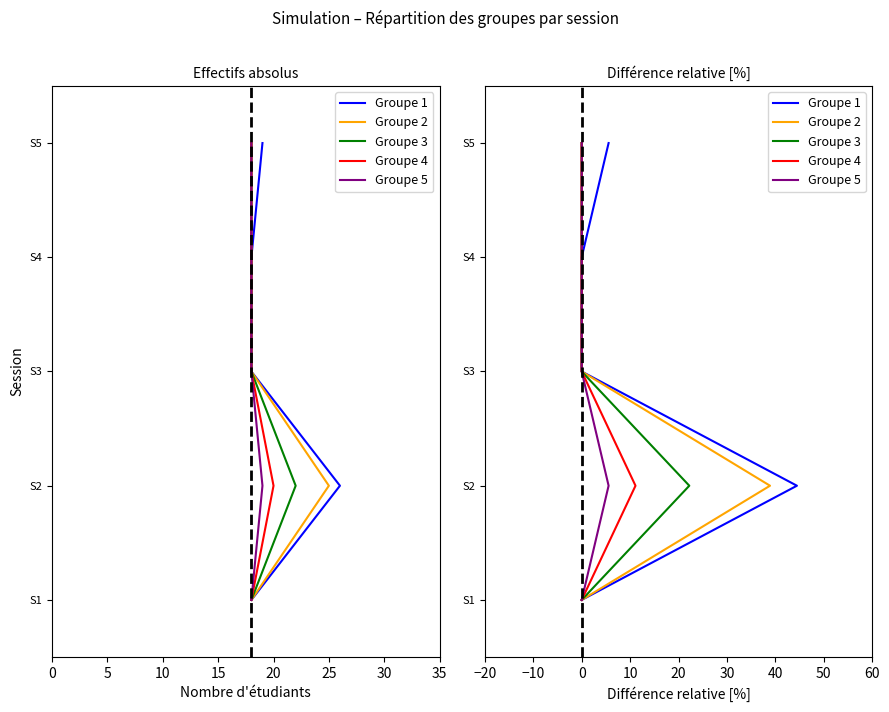

Count the number of data series in this chart.

5